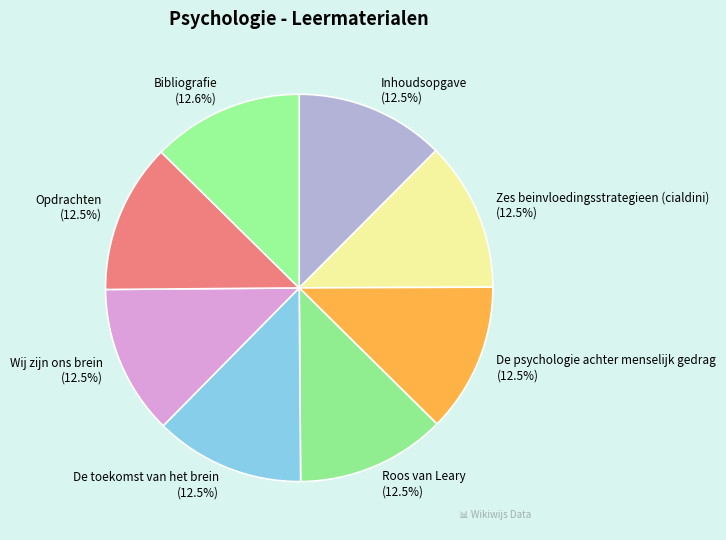

Count the number of slices in the pie.

8